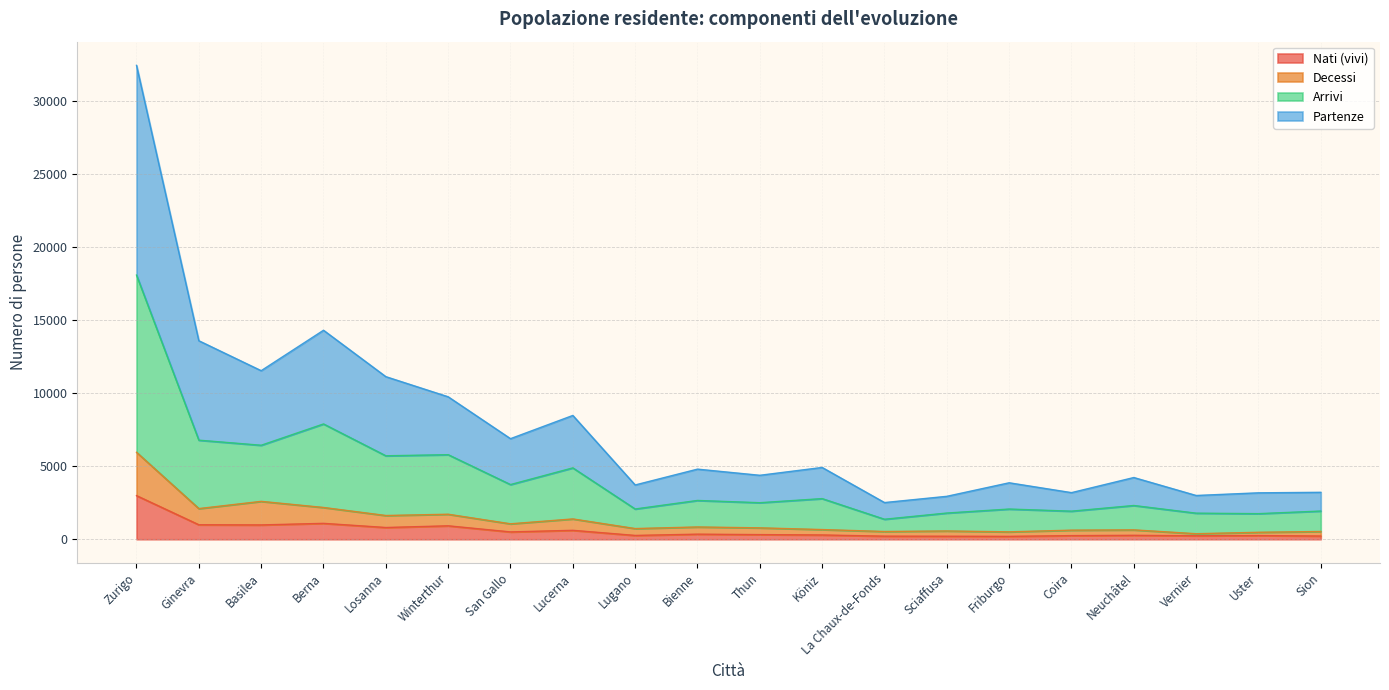

Reading right to left, extract all data points from this chart.

Nati (vivi): Sion=222	Uster=254	Vernier=239	Neuchâtel=271	Coira=249	Friburgo=199	Sciaffusa=207	La Chaux-de-Fonds=212	Köniz=294	Thun=319	Bienne=349	Lugano=262	Lucerna=612	San Gallo=503	Winterthur=920	Losanna=805	Berna=1089	Basilea=981	Ginevra=993	Zurigo=2987
Decessi: Sion=532	Uster=478	Vernier=380	Neuchâtel=643	Coira=623	Friburgo=508	Sciaffusa=568	La Chaux-de-Fonds=532	Köniz=664	Thun=782	Bienne=842	Lugano=733	Lucerna=1391	San Gallo=1058	Winterthur=1713	Losanna=1626	Berna=2176	Basilea=2594	Ginevra=2100	Zurigo=5954
Arrivi: Sion=1931	Uster=1753	Vernier=1786	Neuchâtel=2311	Coira=1923	Friburgo=2068	Sciaffusa=1795	La Chaux-de-Fonds=1370	Köniz=2782	Thun=2502	Bienne=2656	Lugano=2072	Lucerna=4885	San Gallo=3743	Winterthur=5788	Losanna=5713	Berna=7891	Basilea=6433	Ginevra=6781	Zurigo=18076
Partenze: Sion=3214	Uster=3178	Vernier=2996	Neuchâtel=4225	Coira=3191	Friburgo=3865	Sciaffusa=2939	La Chaux-de-Fonds=2512	Köniz=4914	Thun=4378	Bienne=4799	Lugano=3716	Lucerna=8473	San Gallo=6884	Winterthur=9750	Losanna=11127	Berna=14303	Basilea=11536	Ginevra=13585	Zurigo=32428